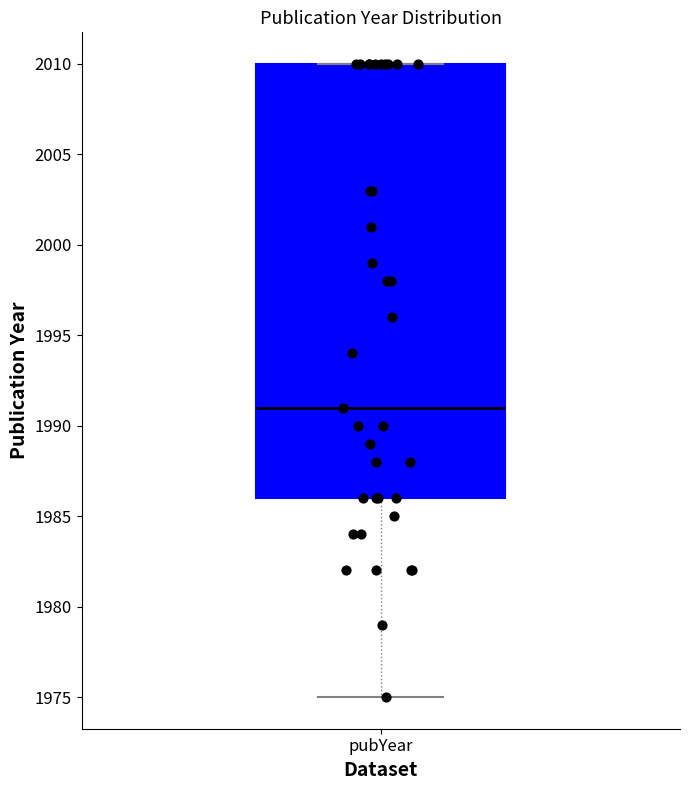

Where does the median line of the box for pubYear sit on the y-axis? The values are not printed on the chart, so give them approximately, as read against the axis.

1991